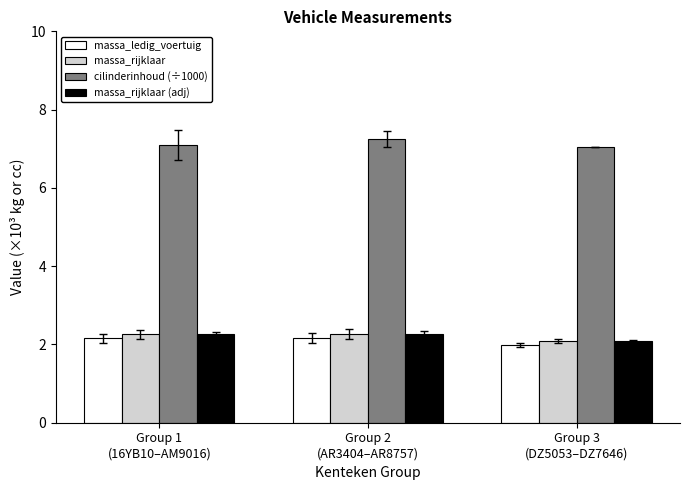

Does the chart contain stacked bars?

No